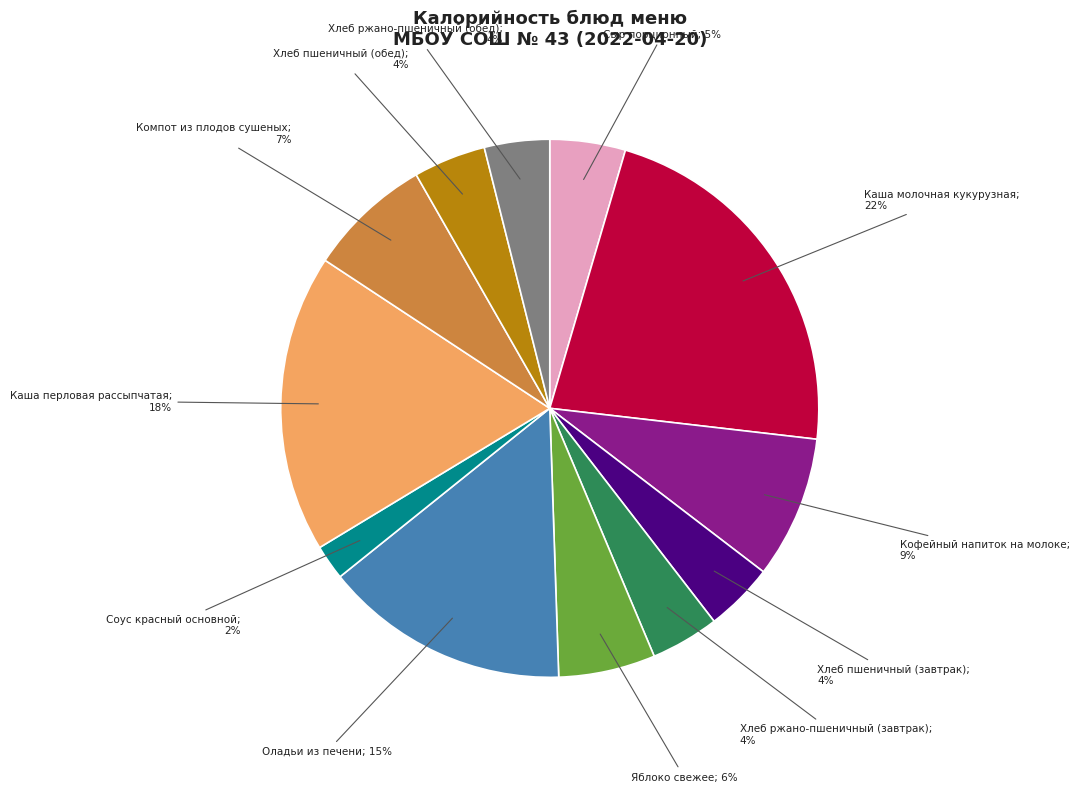

To the nearest percent, what is the difference between the largest and smallest slice percentages?

20%